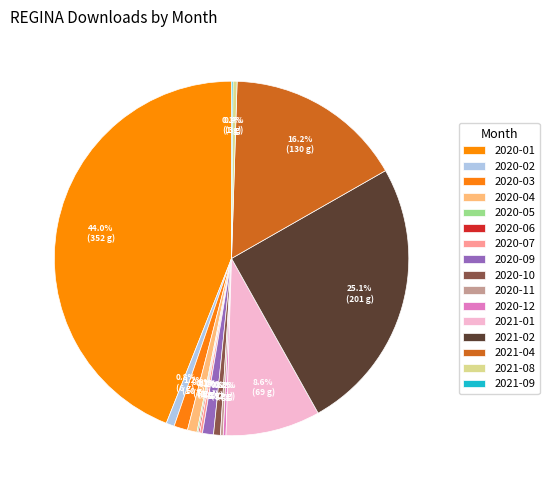

Approximately how many times larger is the value at 2021-09 compared to 2020-06?

1.0